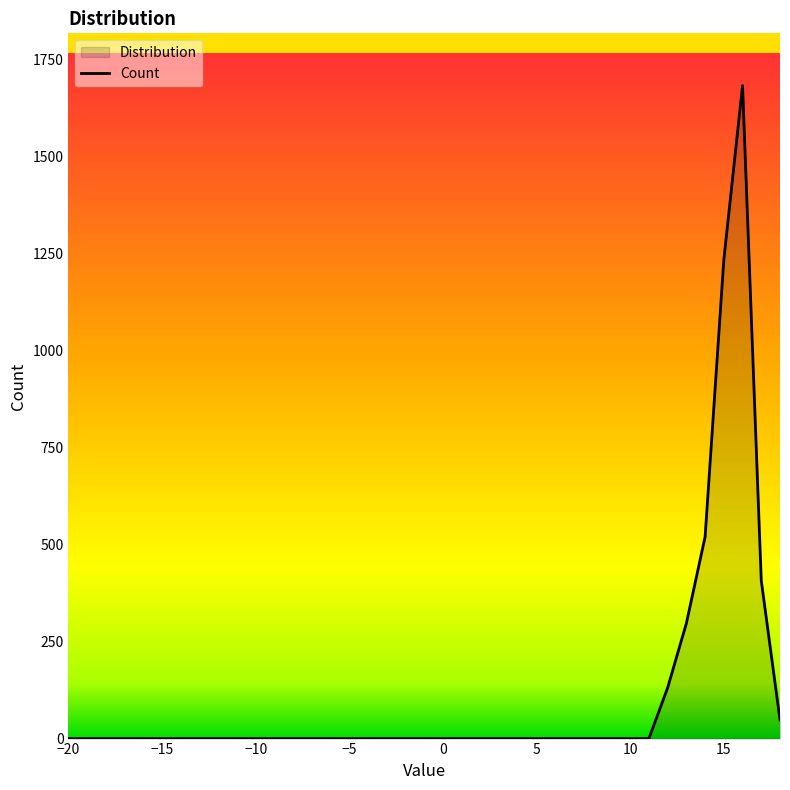

Count the number of categories in the chart.

39